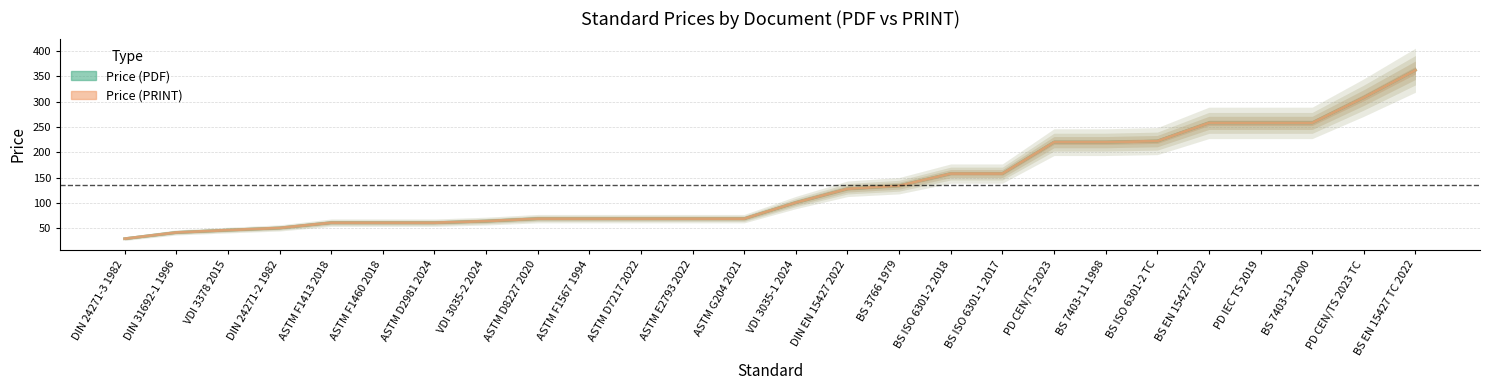

At which label does Price (PRINT) first exceed 100?

VDI 3035-1 2024